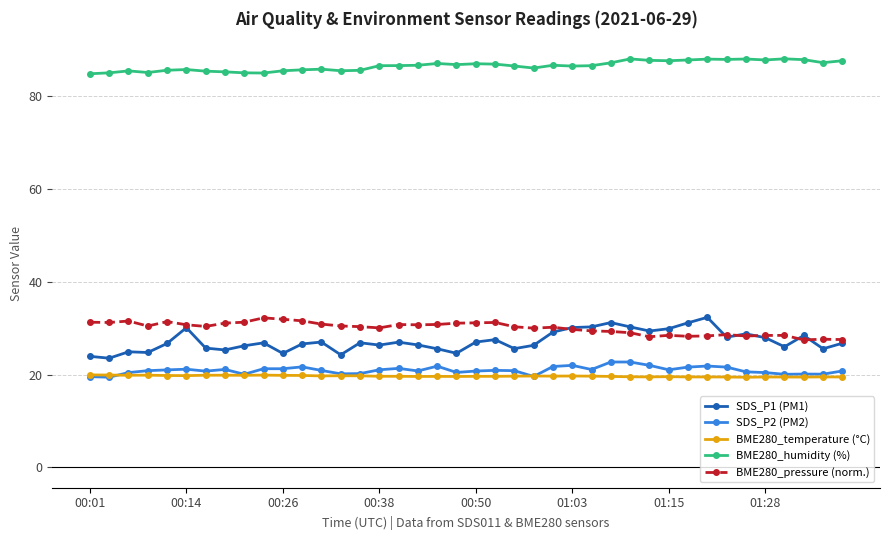

True or false: SDS_P1 (PM1) has more than 2 points higher than both neighbors.

True